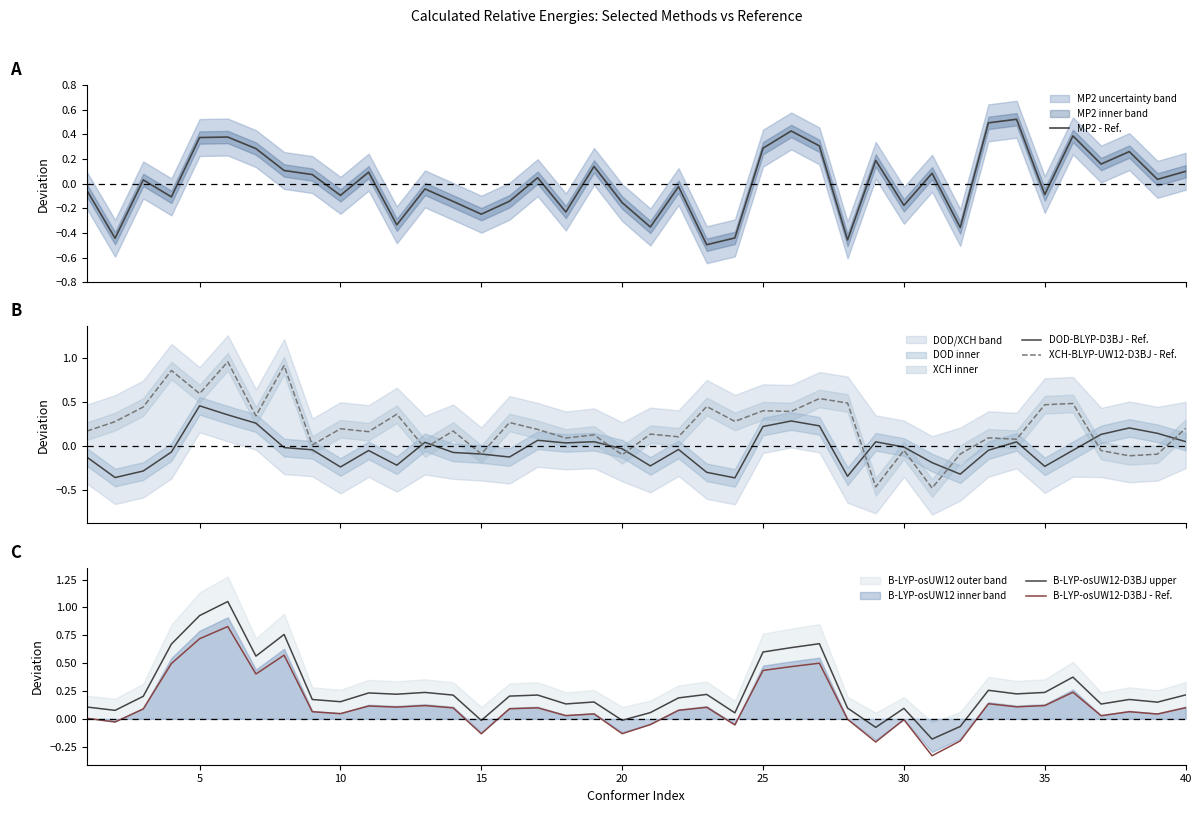

How many categories are shown in the chart?

40